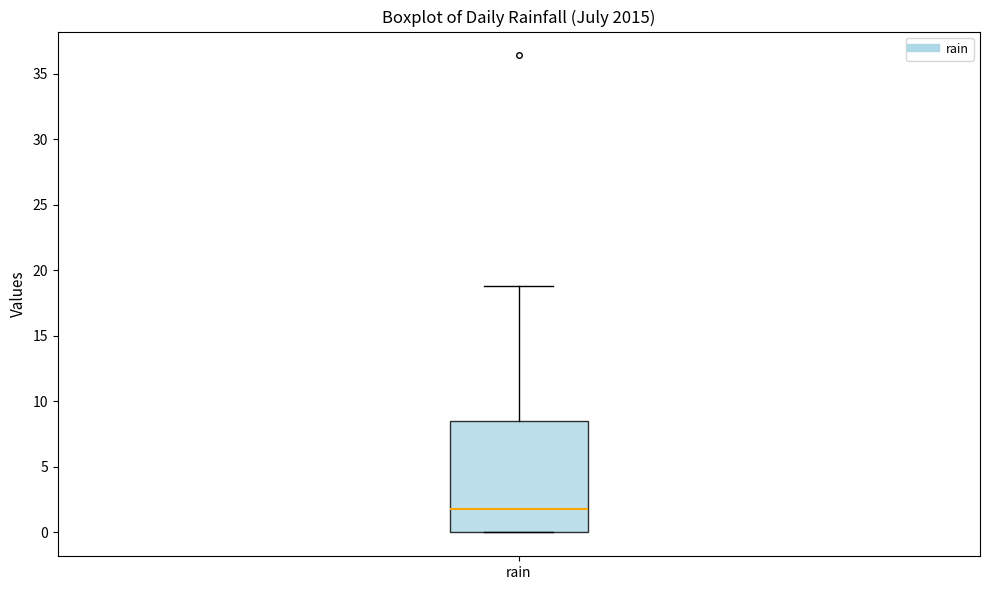

Transcribe this box plot: give where the median line is, the range the box spans, and where the two whiskers end, as read against the y-axis. The values are not printed on the chart, so give them approximately, as read against the axis.

median 2.0, box 0.0 to 8.5, whiskers 0.0 to 19.0